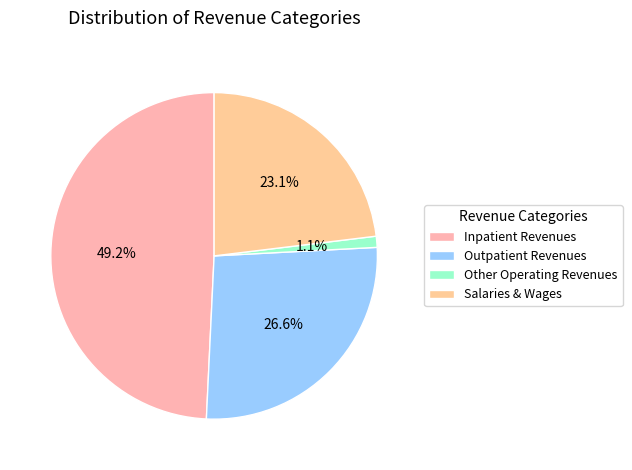

Which has a higher value, Other Operating Revenues or Outpatient Revenues?

Outpatient Revenues